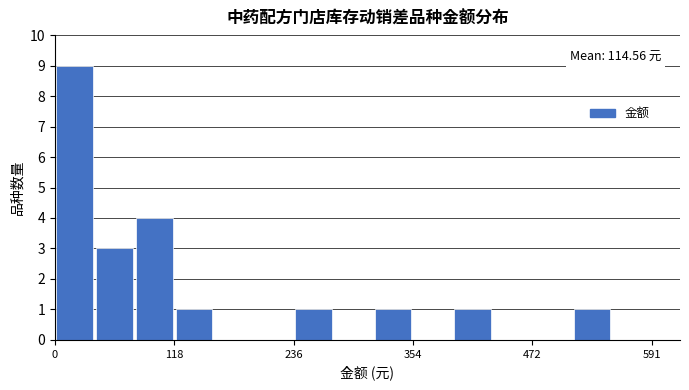

Around what value on the x-axis is the tallest bar? Give the approximate position of its centre, as read against the axis.

20